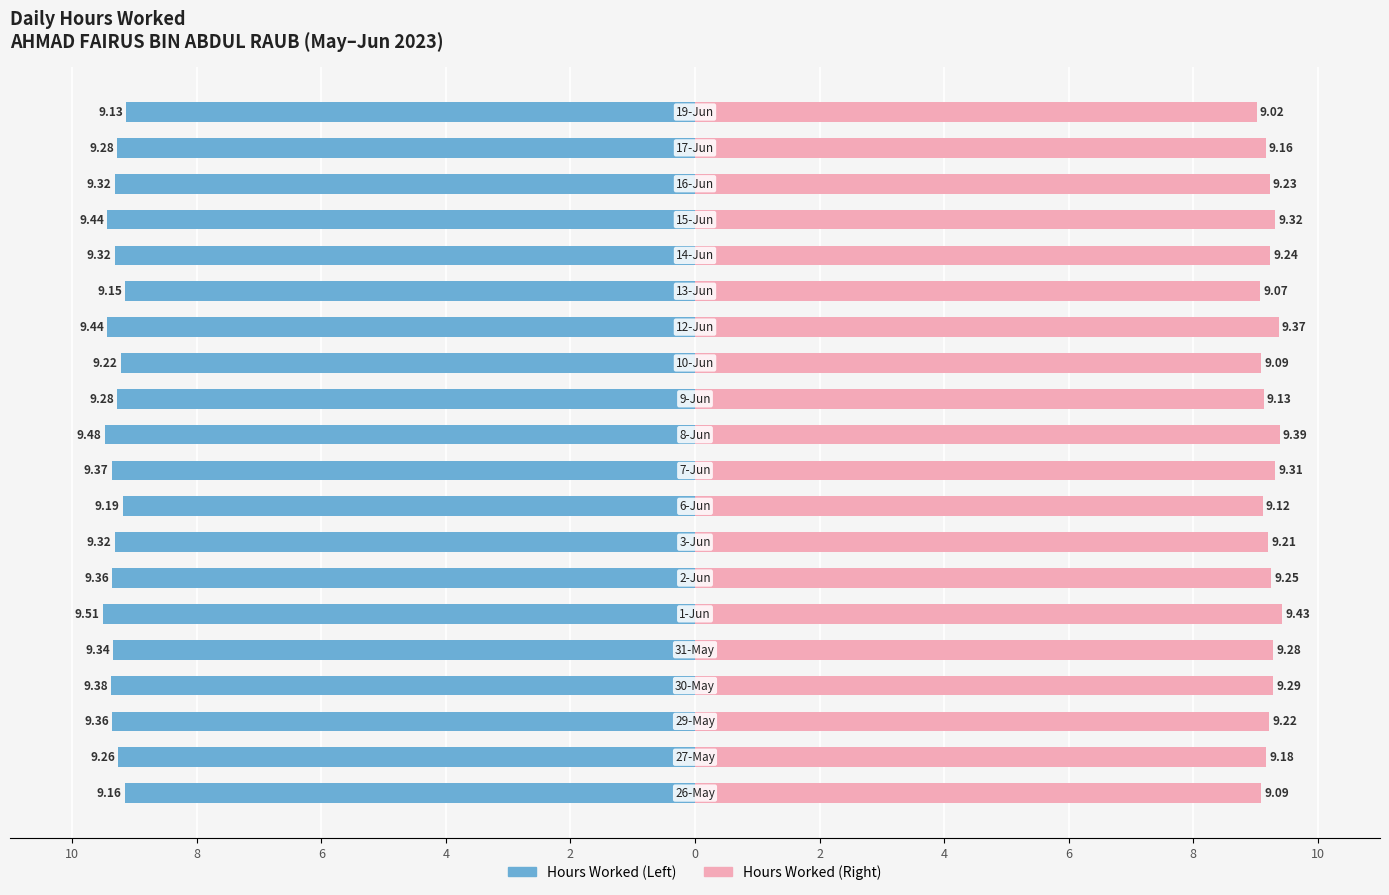

List the series in order of their peak value, highest first.

Hours Worked (mirror), Hours Worked